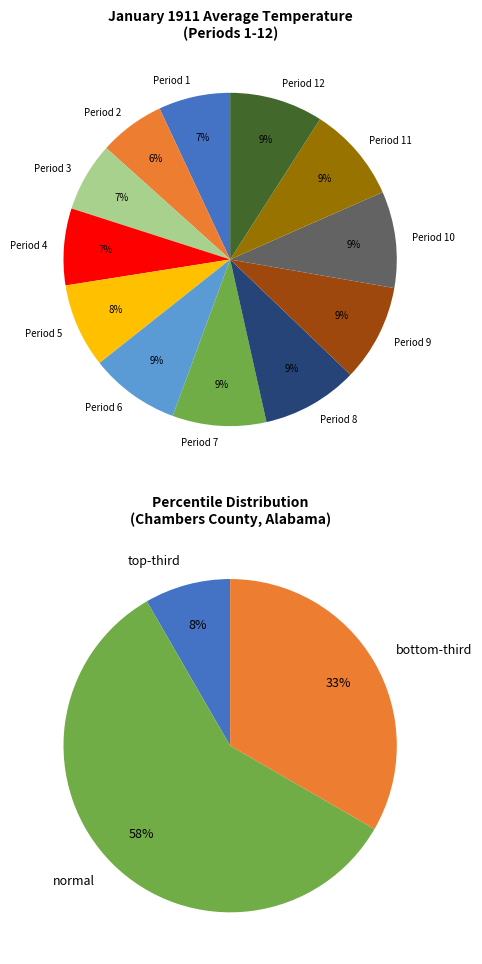

Is Period 6 the majority of the pie?

No